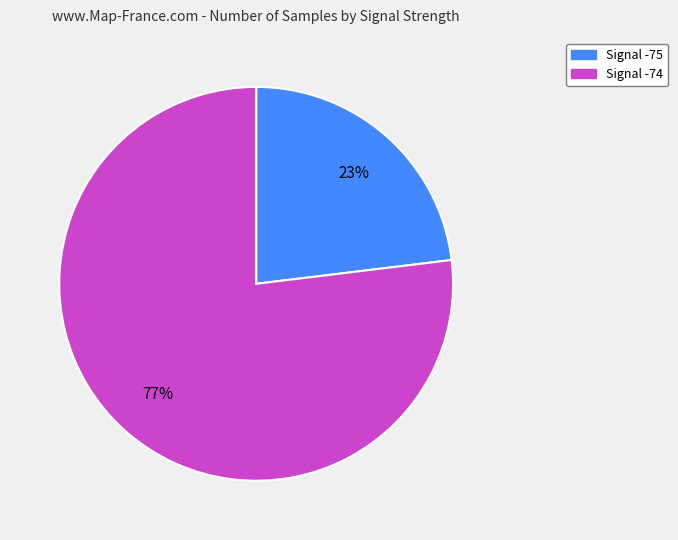

Is there a majority slice in this chart?

Yes